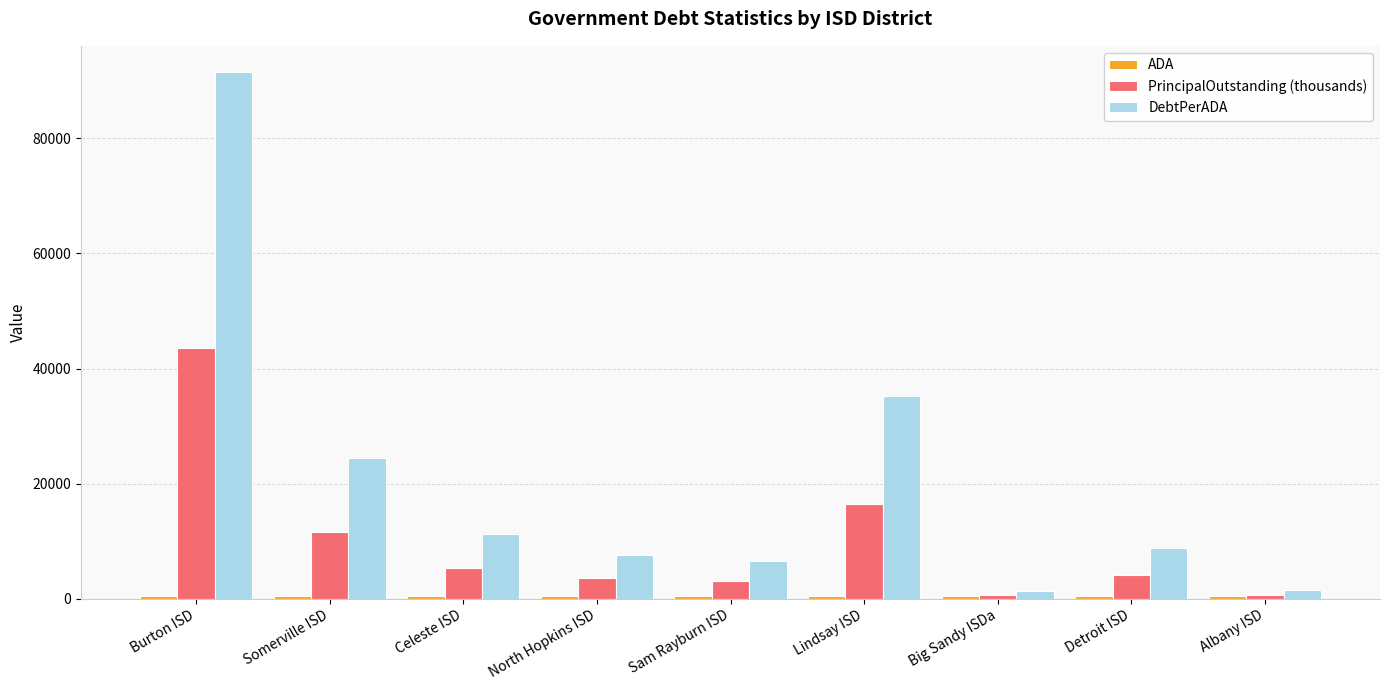

Is it true that PrincipalOutstanding (thousands) equals 3094.4 at Sam Rayburn ISD?

True